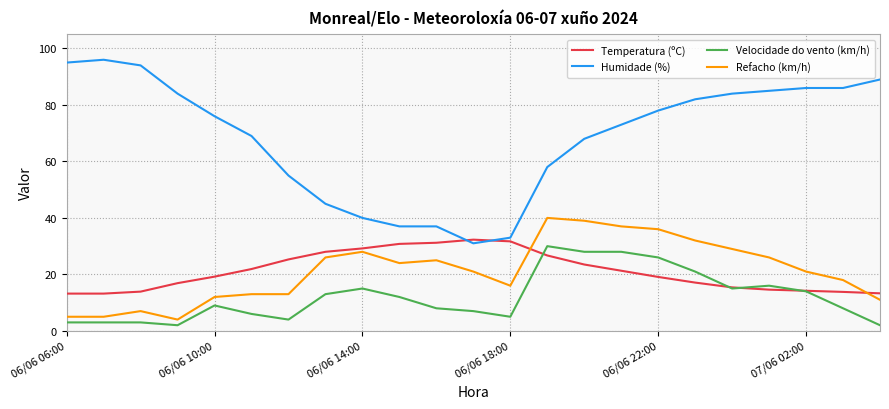

Rank the series by their maximum value, from highest to lowest.

Humidade (%), Refacho (km/h), Temperatura (ºC), Velocidade do vento (km/h)